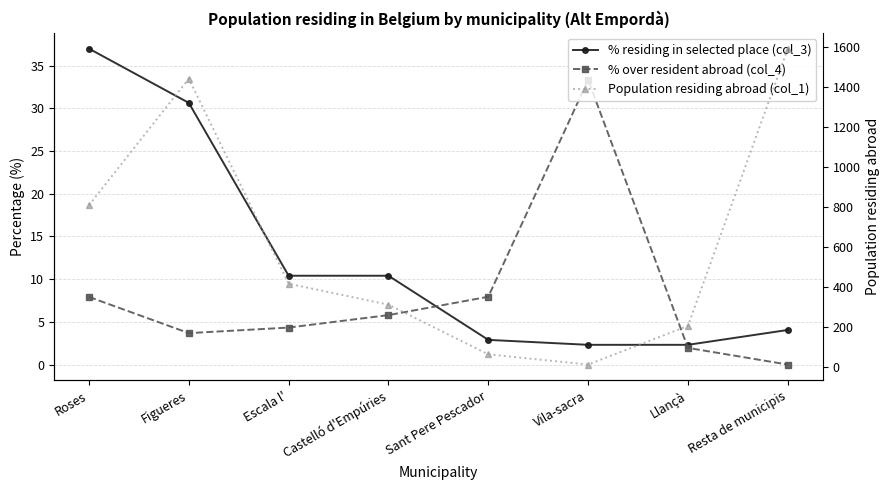

What is the difference between the highest and lowest values at Escala l'?

411.7